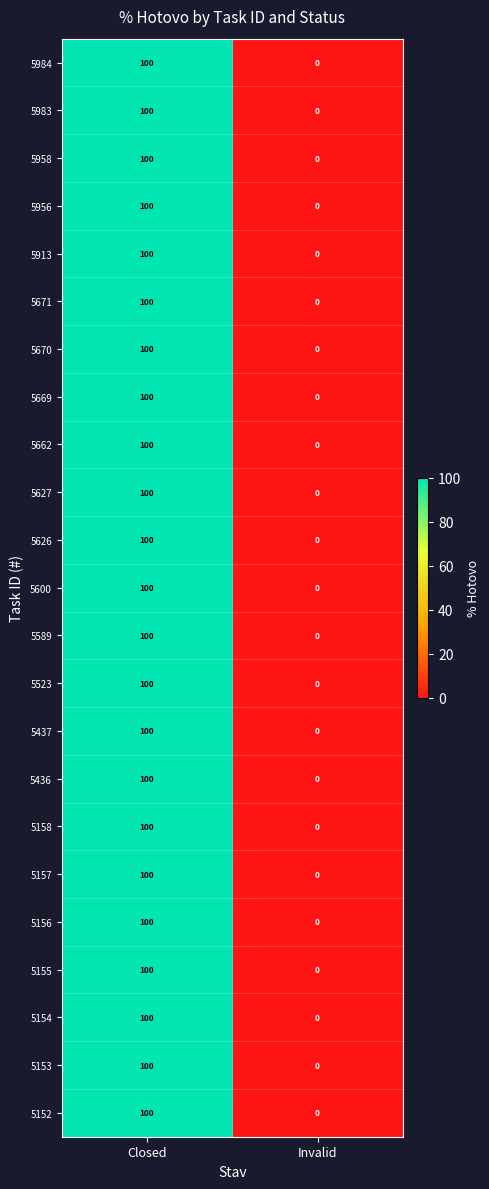

What is the total value across all series at Closed?

2300